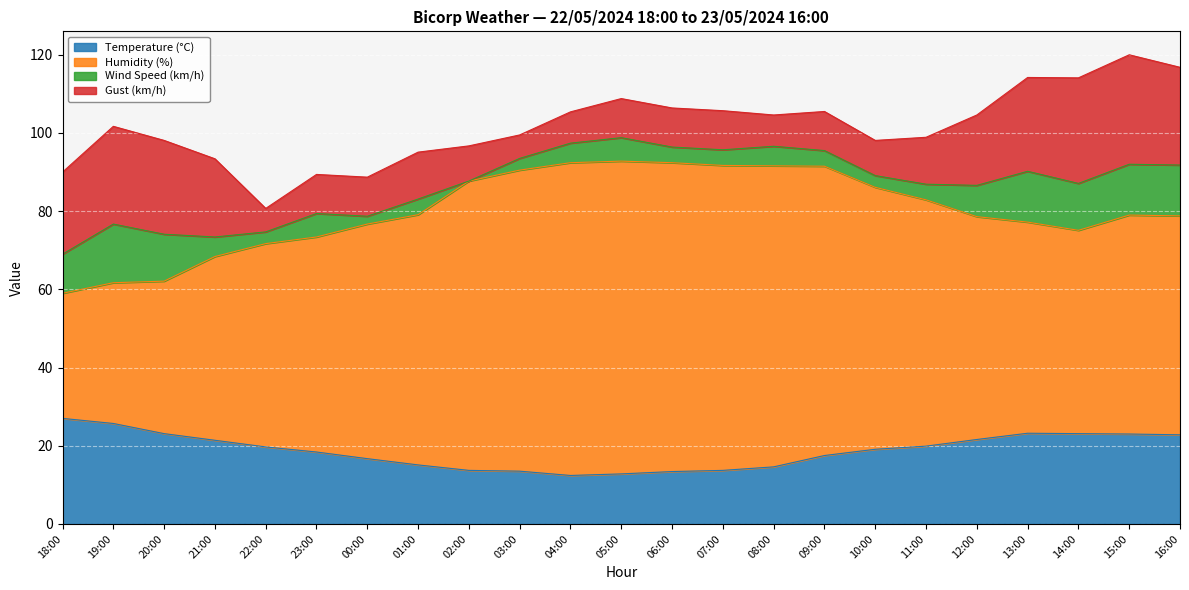

True or false: Temperature (°C) has a value of 10.8 at 20:00.

False